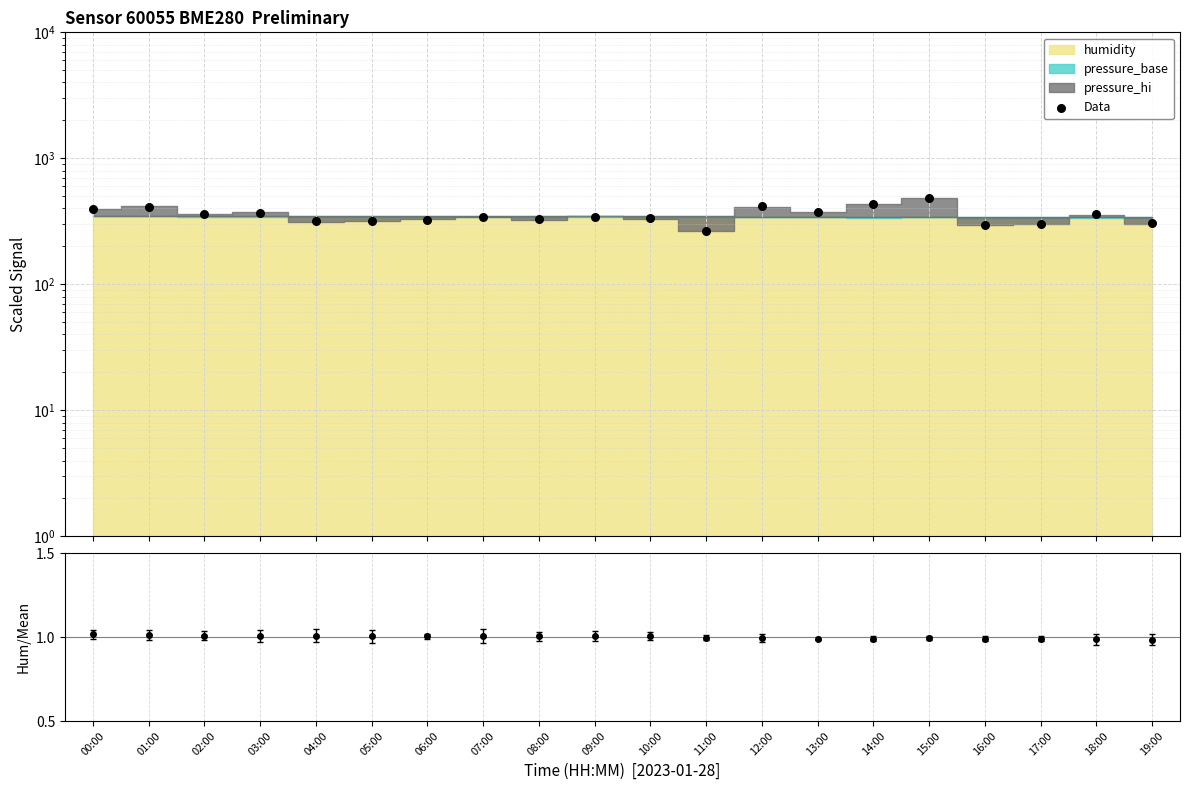

What is the ratio of the value at 16:00 to the value at 12:00?

0.7